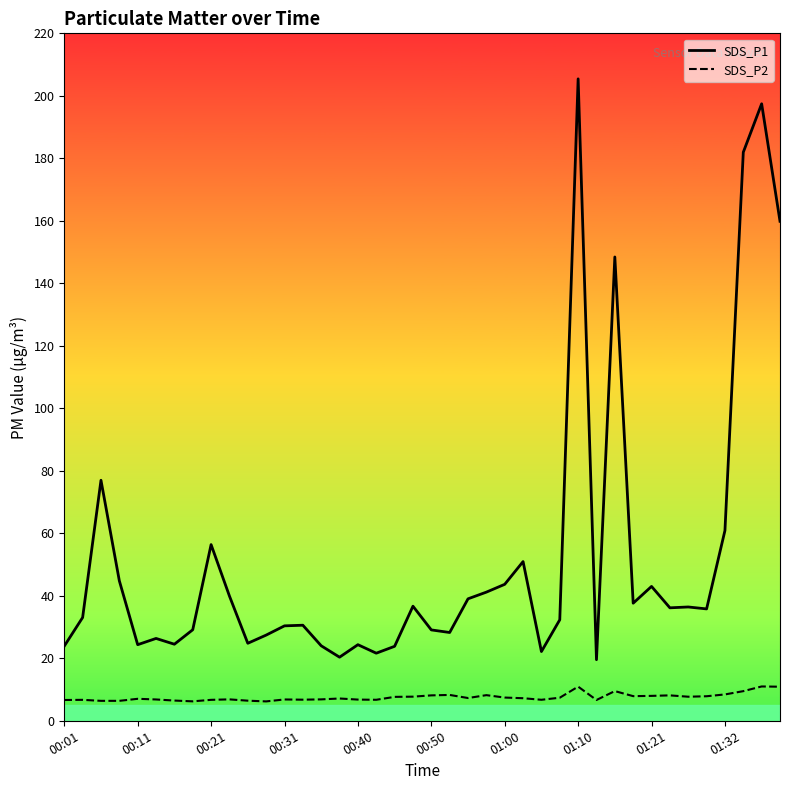

True or false: SDS_P2 and SDS_P1 intersect in this chart.

False